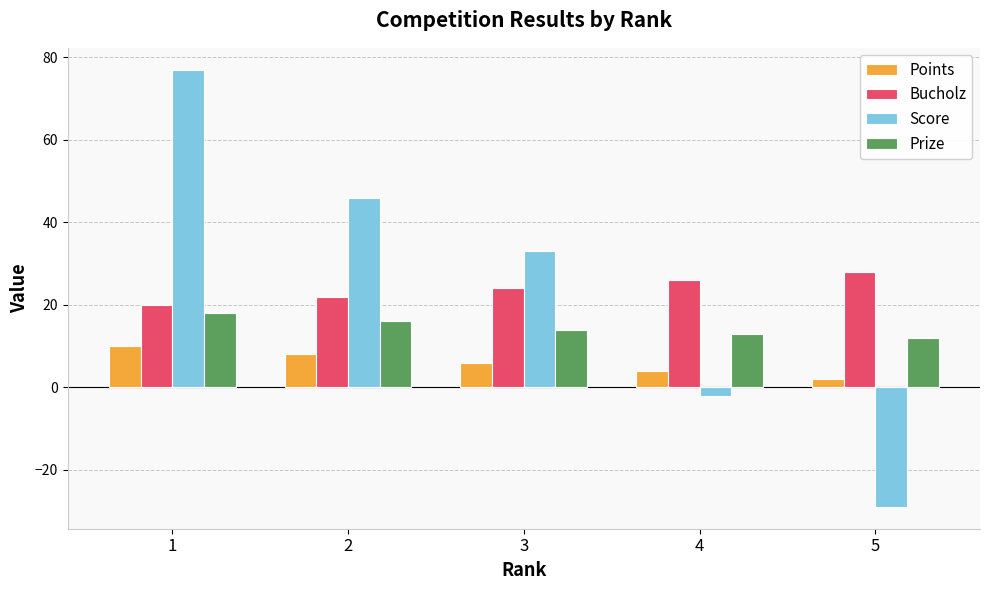

What is the difference between the highest and lowest values at 5?

57